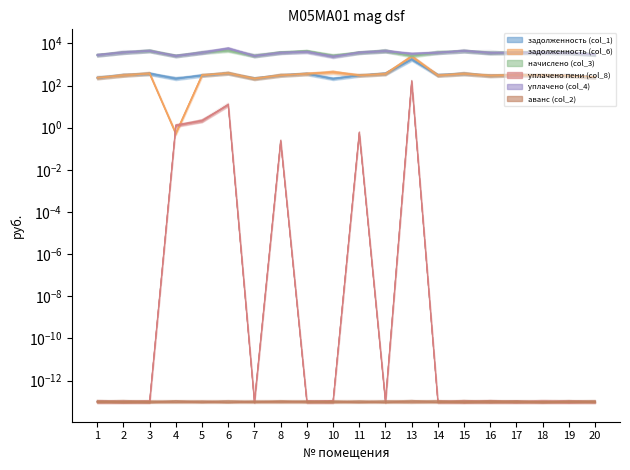

True or false: уплачено (col_4) and уплачено пени (col_8) cross at least once.

False